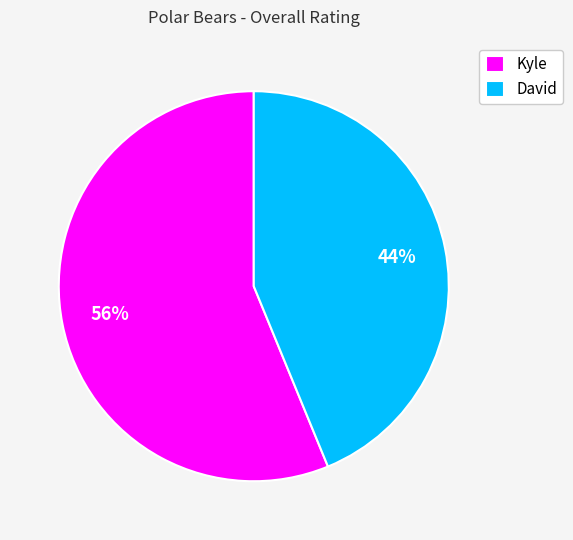

To the nearest percent, what is the average slice percentage?

50%